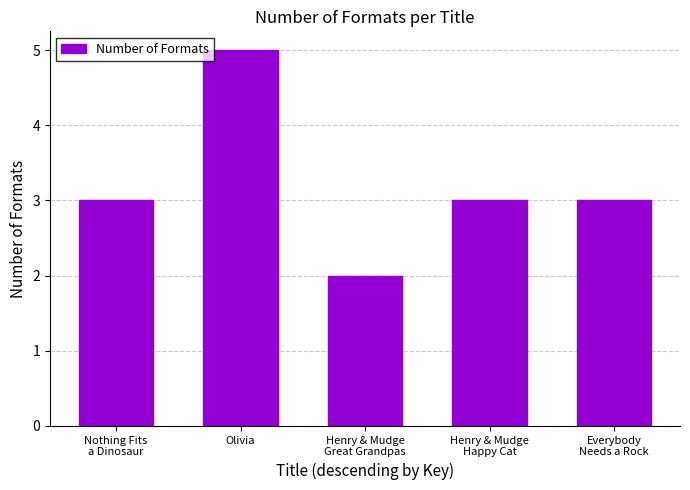

Reading left to right, list all the values displayed in this chart.

Nothing Fits
a Dinosaur=3	Olivia=5	Henry & Mudge
Great Grandpas=2	Henry & Mudge
Happy Cat=3	Everybody
Needs a Rock=3